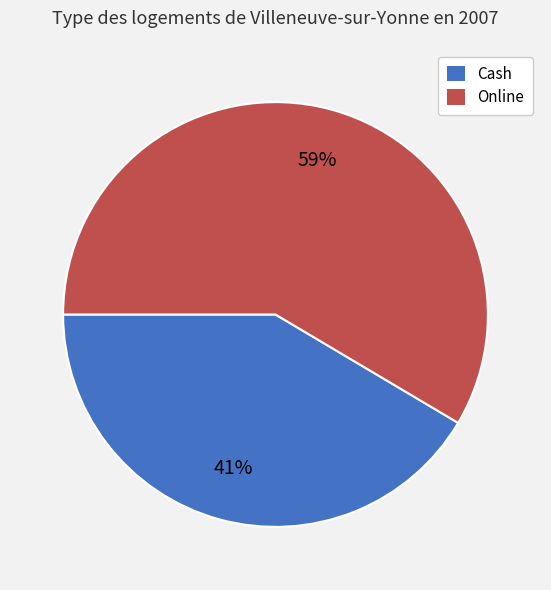

To the nearest percent, what percentage of the pie is Online?

59%